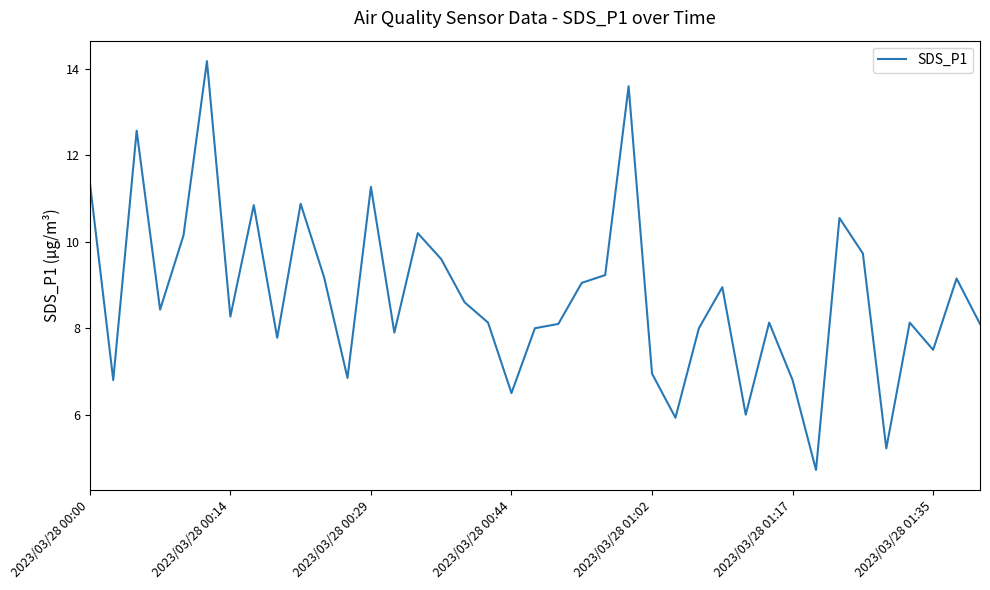

What is the greatest value displayed?

14.2